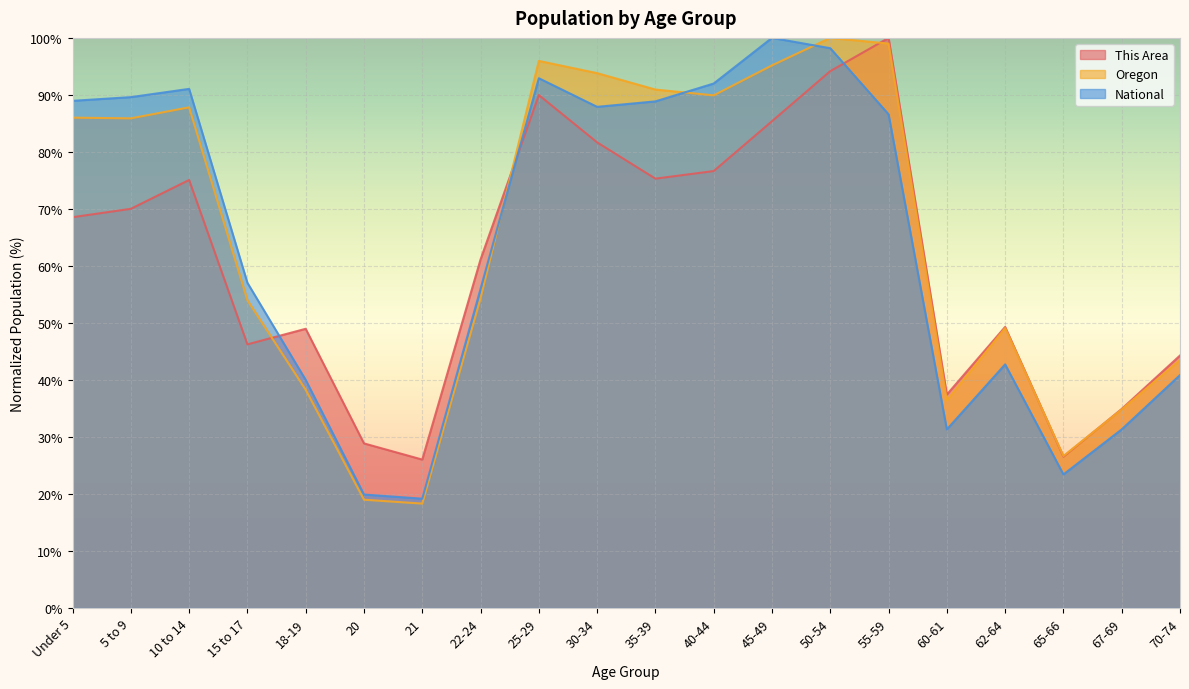

Between 21 and 62-64, which series saw the biggest shift?

Oregon